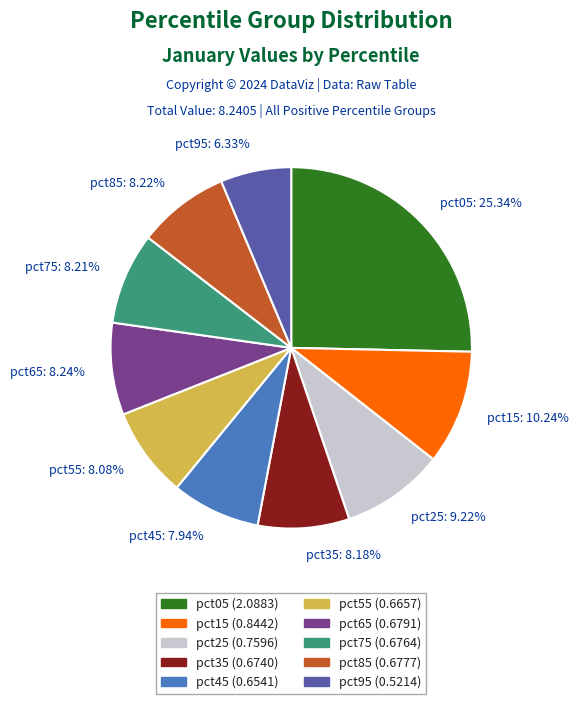

What is the largest slice in the pie chart?

pct05